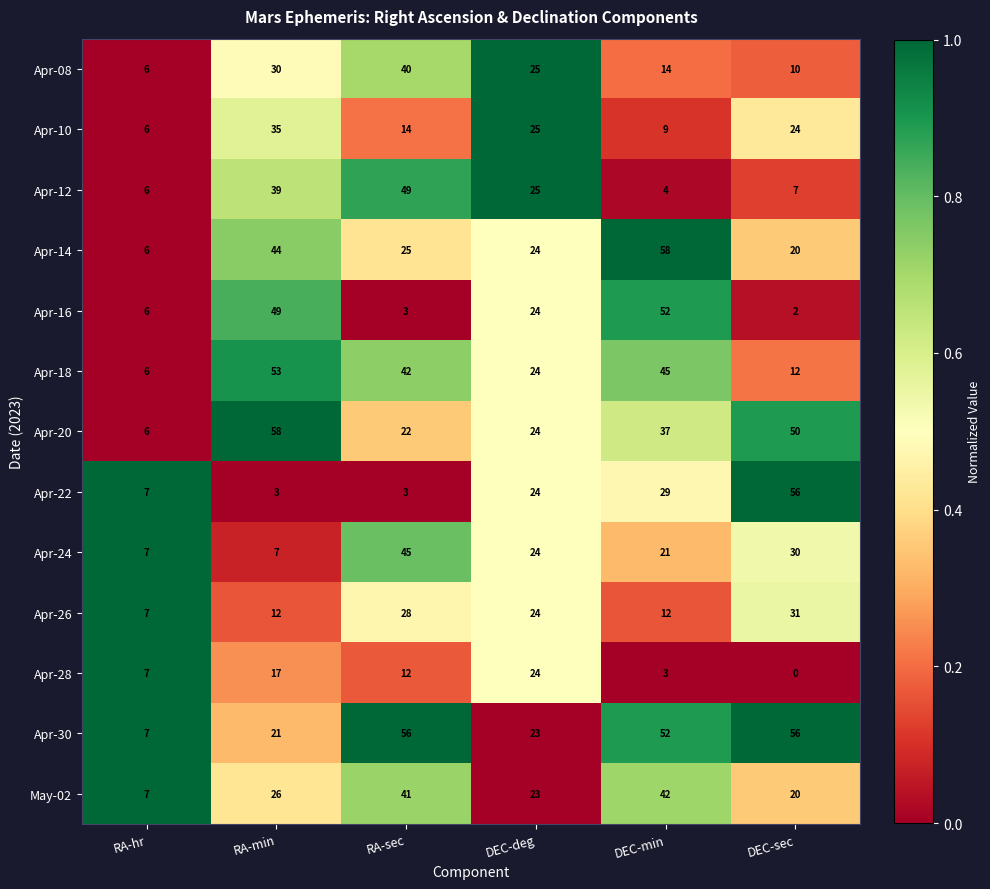

Count the number of data series in this chart.

13